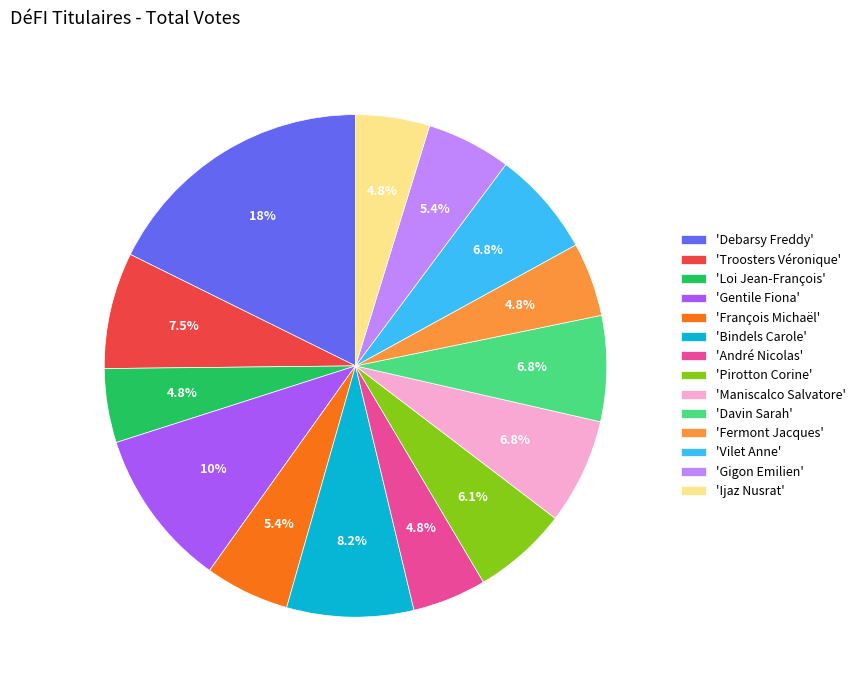

Count the number of slices in the pie.

14